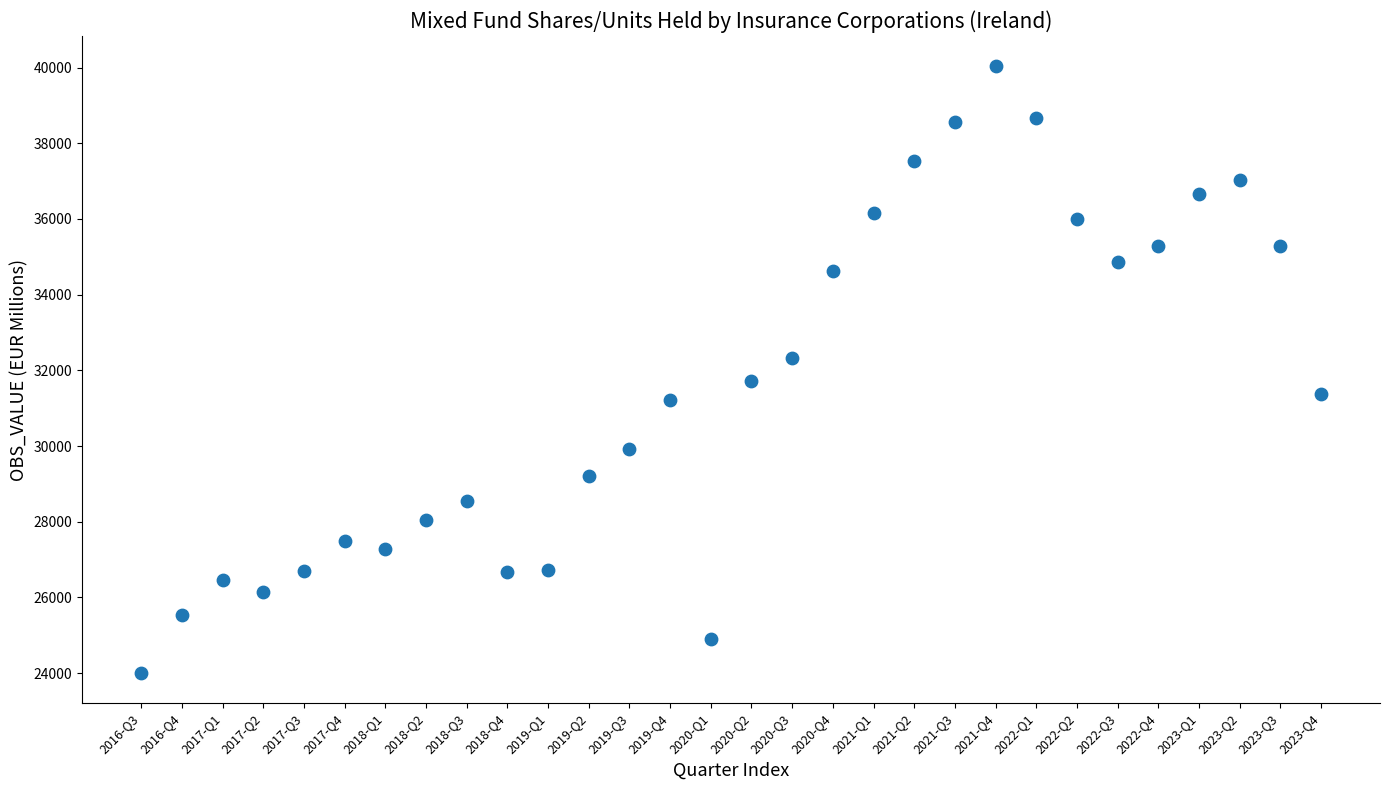

Count the number of points in this scatter plot.

30